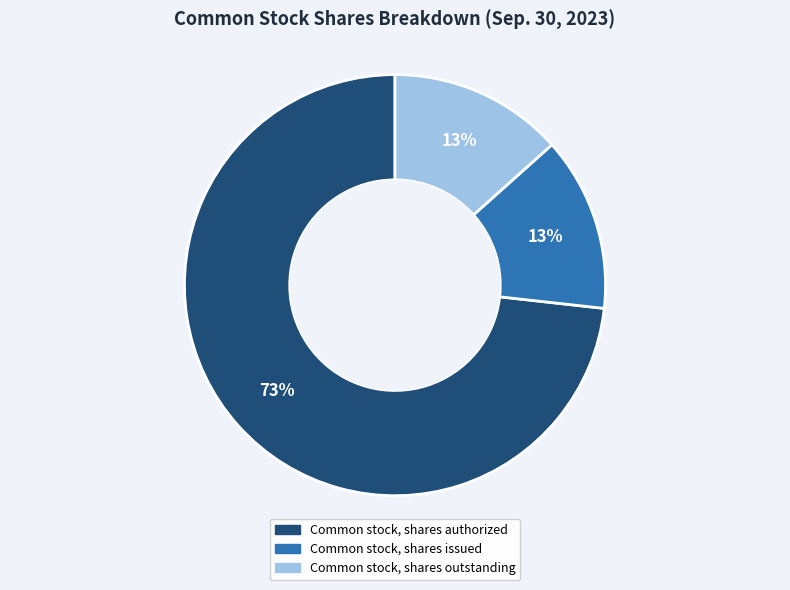

What percentage is the Common stock, shares outstanding slice, to the nearest percent?

13%